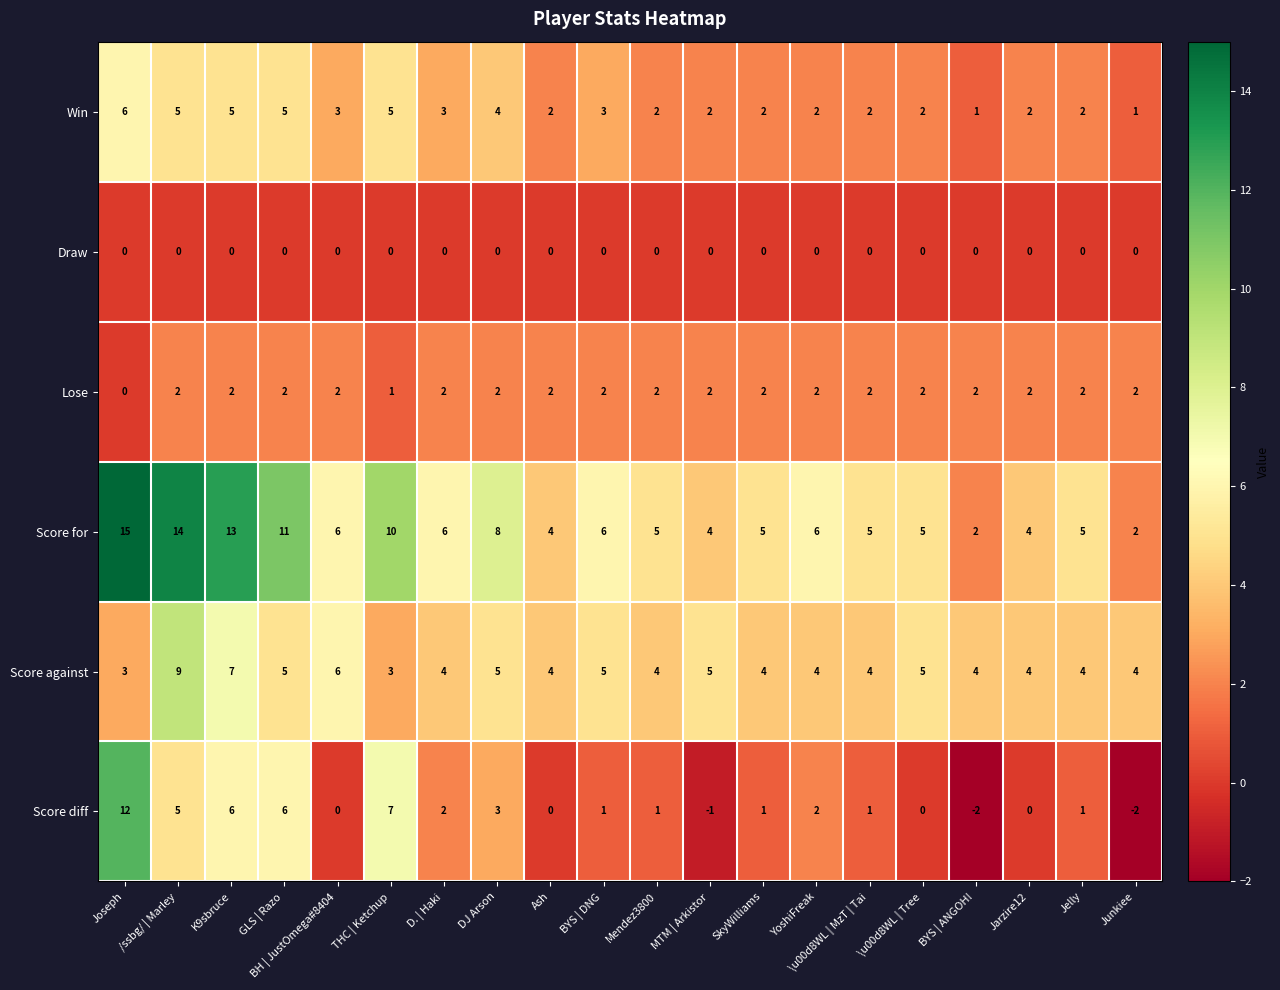

Which label corresponds to the largest value in the chart?

Joseph